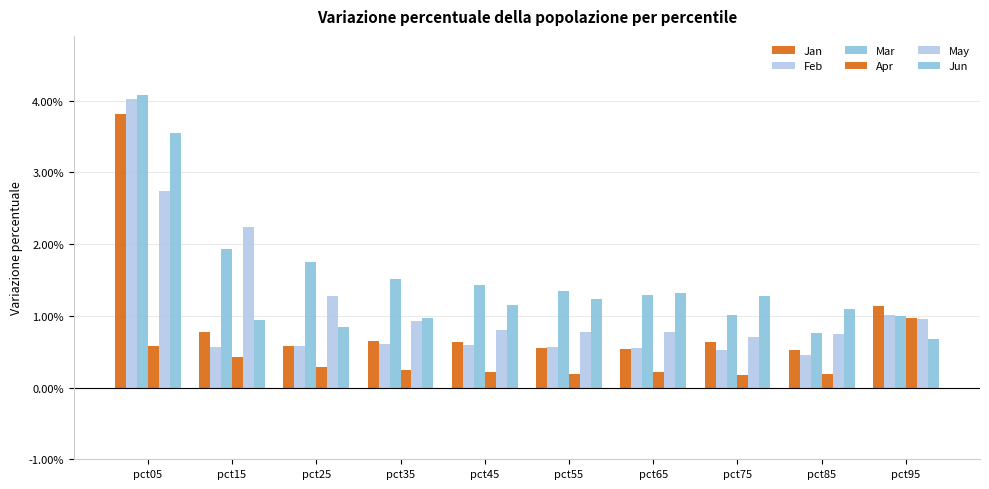

How many groups of bars are there?

10